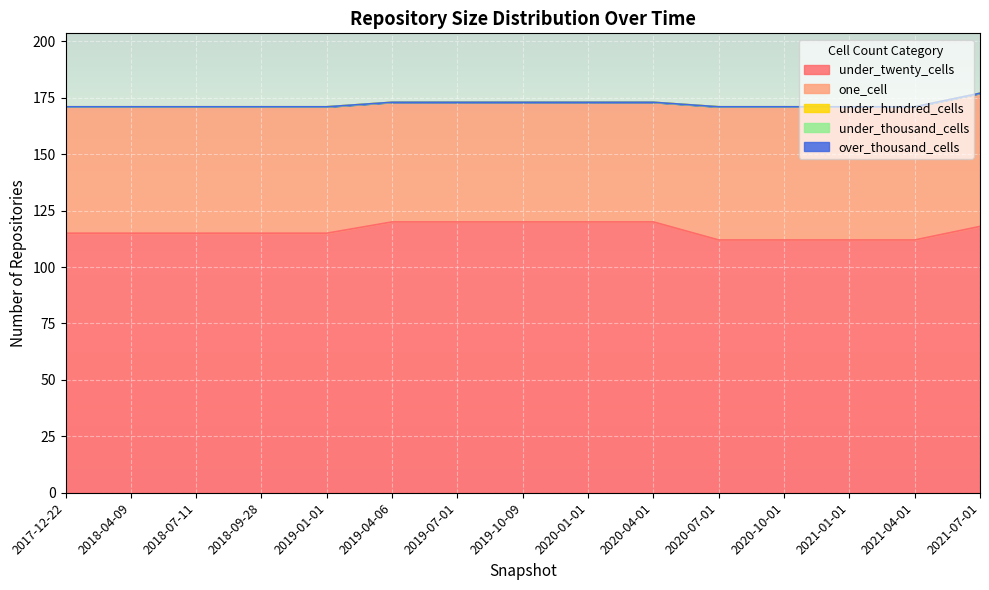

The value of one_cell at 2020-07-01 is 103. True or false?

False